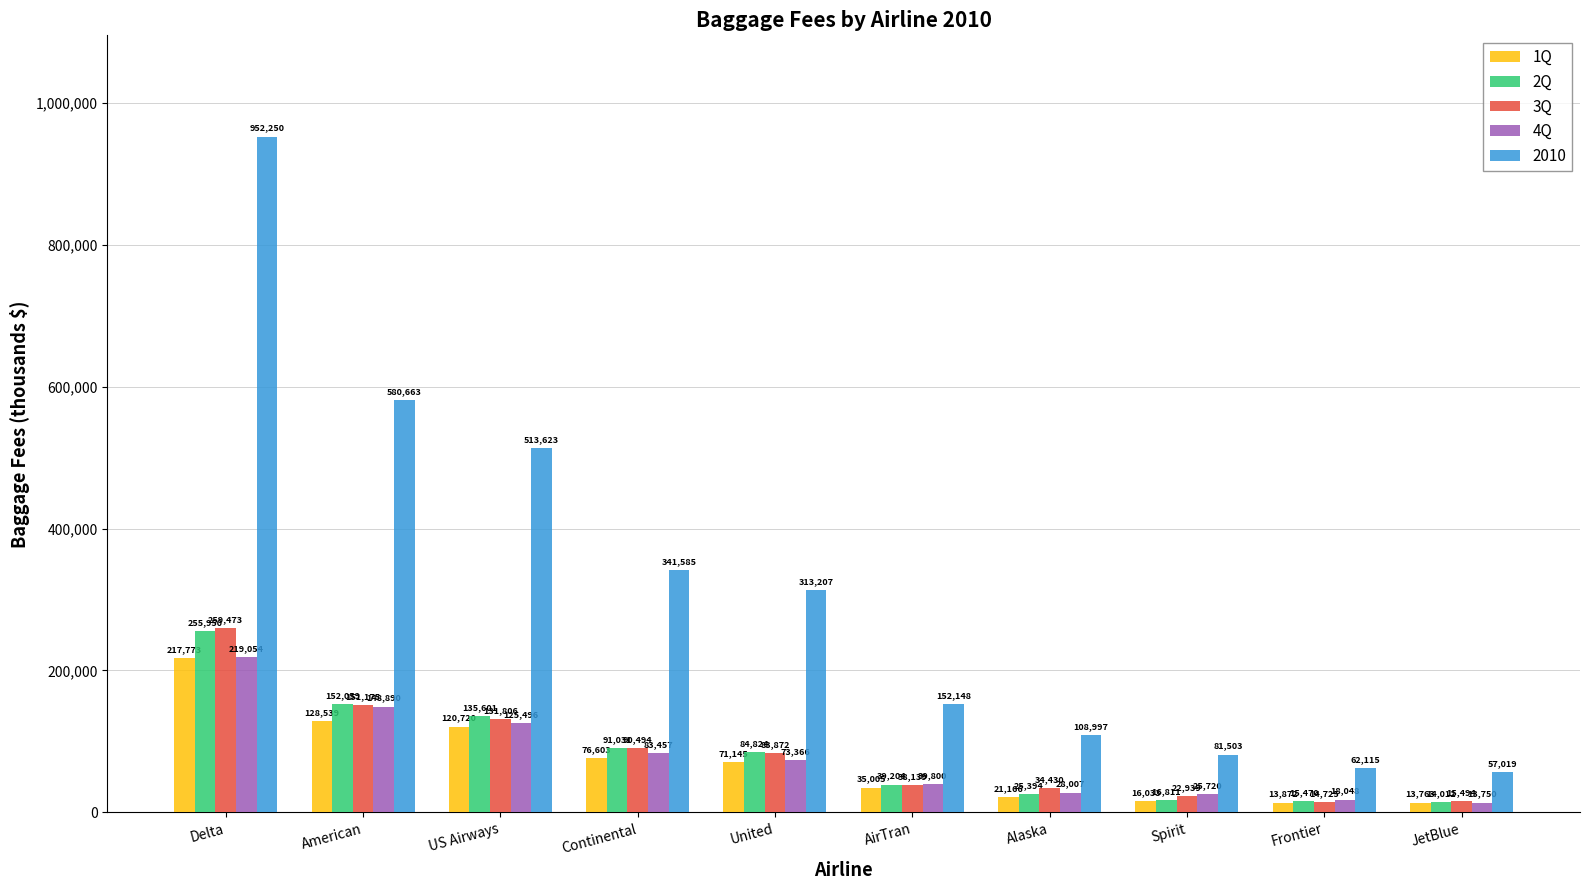

True or false: 1Q has a value of 35005 at AirTran.

True